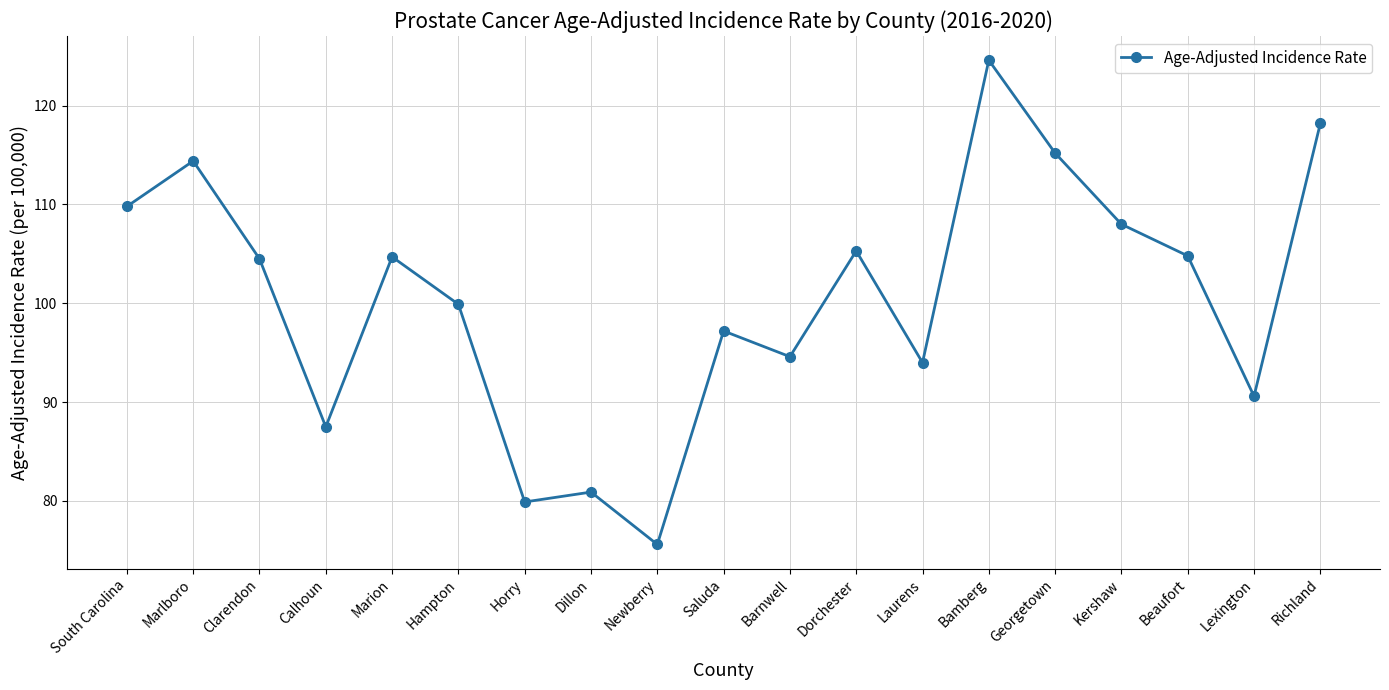

Approximately how many times larger is the value at Bamberg compared to Laurens?

1.3